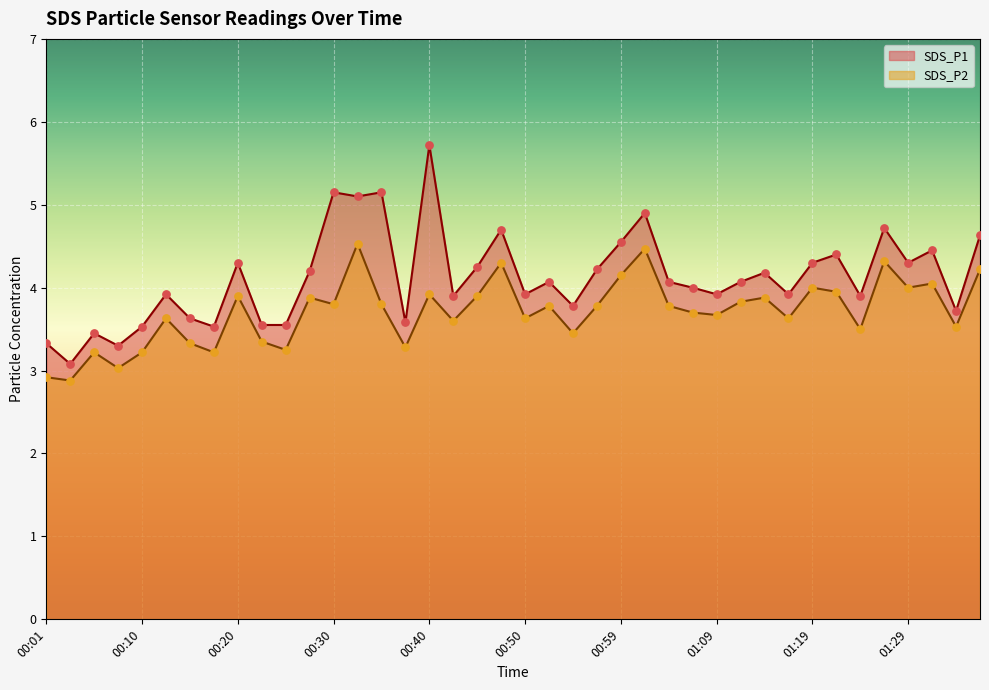

Which series reaches the minimum Y coordinate?

SDS_P2